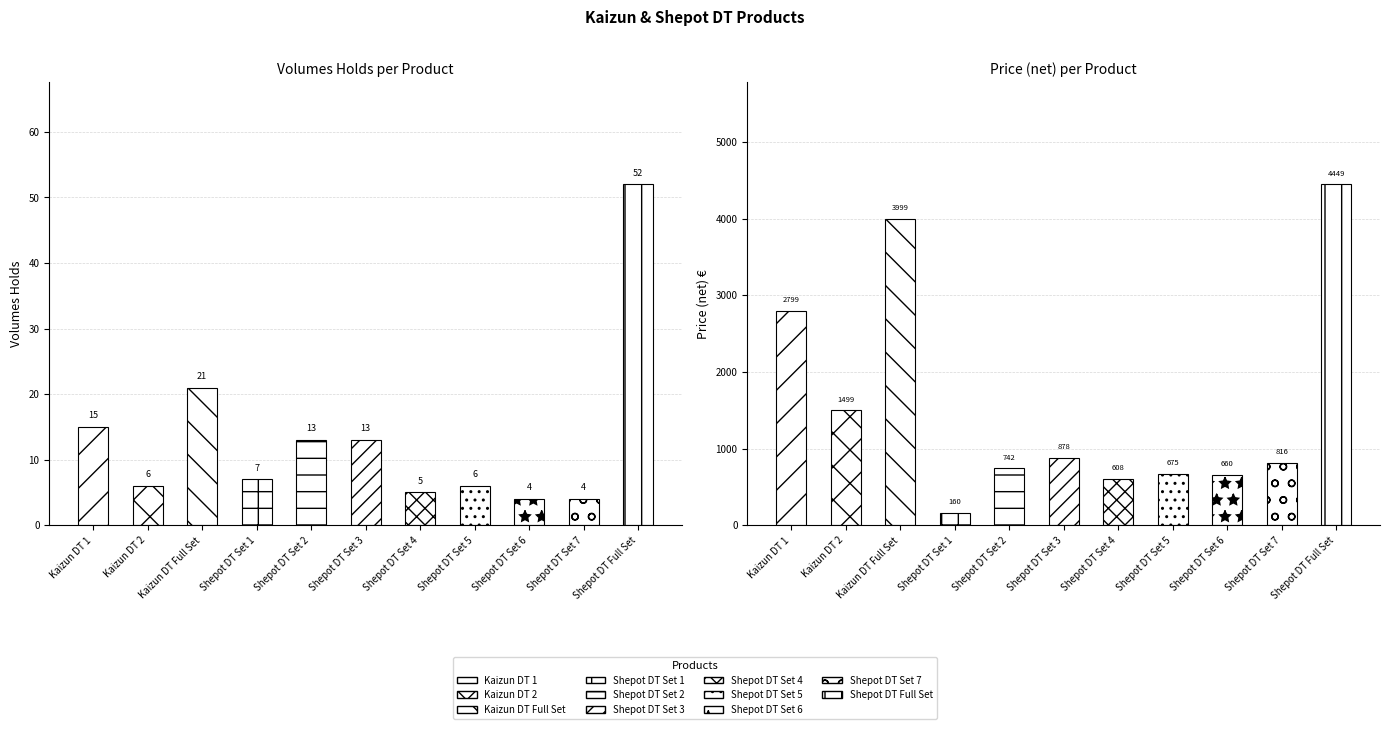

Reading right to left, transcribe all the data shown in this chart.

Volumes Holds: 52.0	4.0	4.0	6.0	5.0	13.0	13.0	7.0	21.0	6.0	15.0
Price (net): 4449.0	816.0	660.0	675.0	607.5	877.5	742.5	160.0	3999.0	1499.0	2799.0